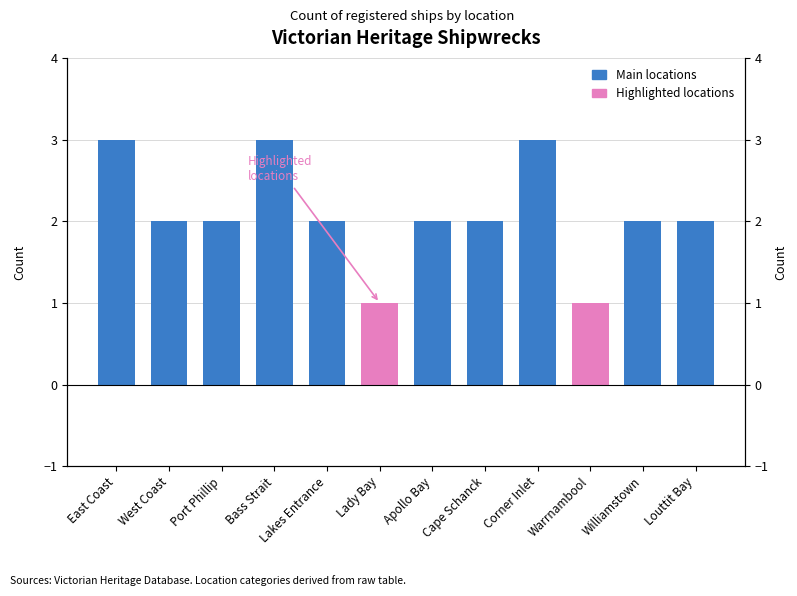

How many bars are there in total?

12